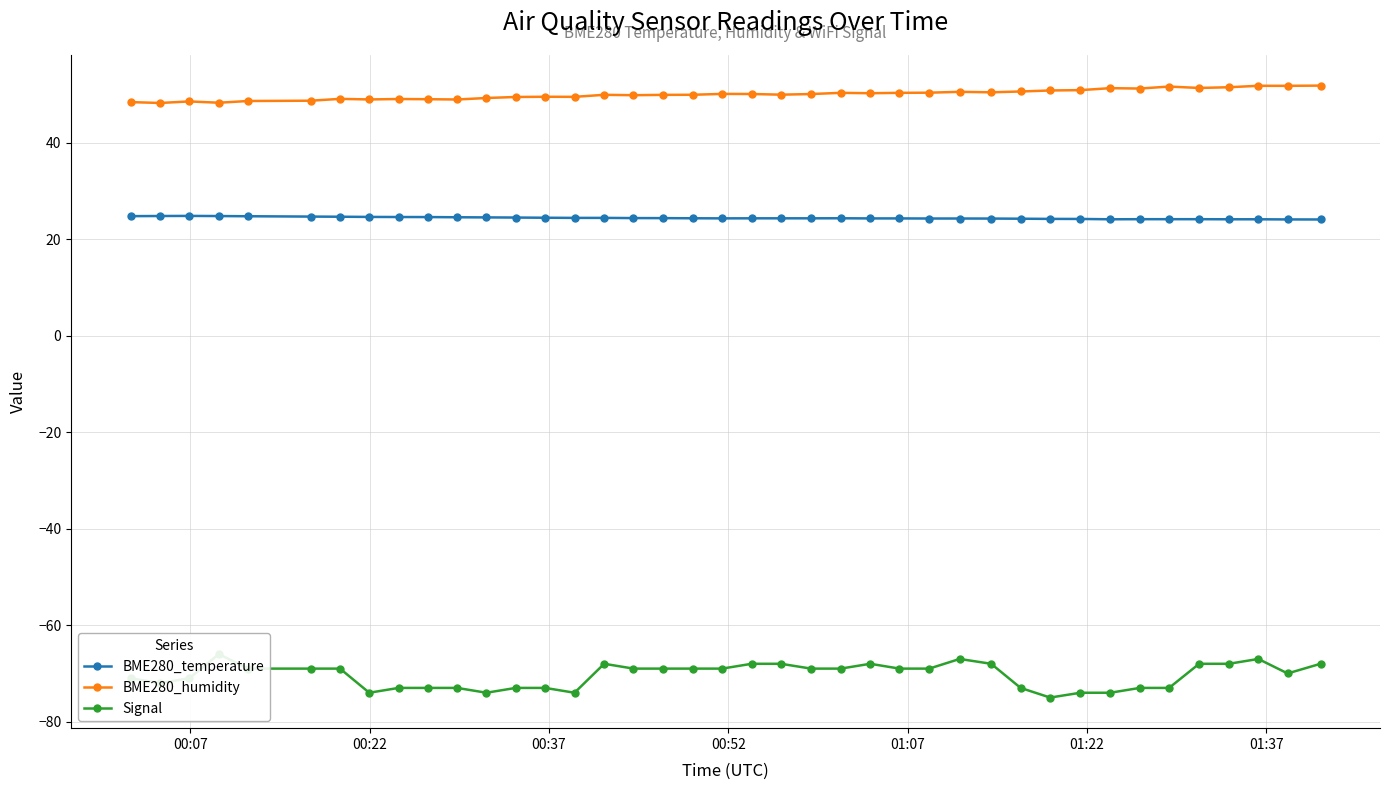

Which series has the largest range (max minus min)?

Signal